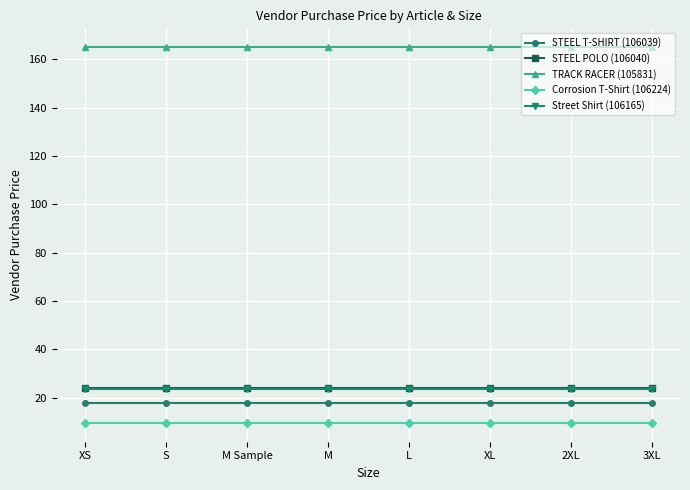

Reading left to right, what are all the values shown in this chart?

STEEL T-SHIRT (106039): XS=17.8	S=17.8	M Sample=17.8	M=17.8	L=17.8	XL=17.8	2XL=17.8	3XL=17.8
STEEL POLO (106040): XS=24.0	S=24.0	M Sample=24.0	M=24.0	L=24.0	XL=24.0	2XL=24.0	3XL=24.0
TRACK RACER (105831): XS=165.0	S=165.0	M Sample=165.0	M=165.0	L=165.0	XL=165.0	2XL=165.0	3XL=165.0
Corrosion T-Shirt (106224): XS=9.5	S=9.5	M Sample=9.5	M=9.5	L=9.5	XL=9.5	2XL=9.5	3XL=9.5
Street Shirt (106165): XS=23.4	S=23.4	M Sample=23.4	M=23.4	L=23.4	XL=23.4	2XL=23.4	3XL=23.4